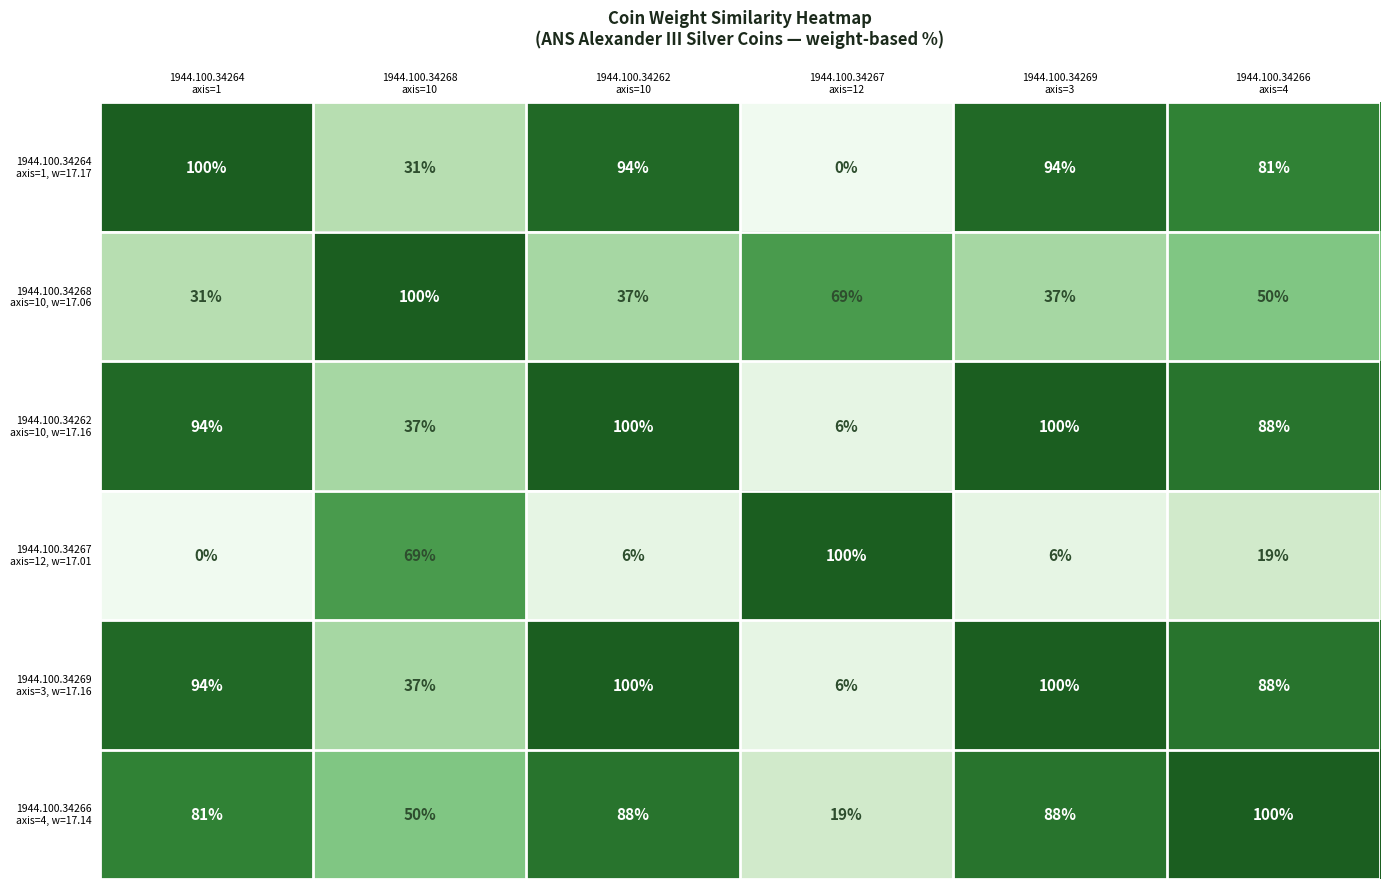

At how many categories does at least one series exceed 63?

6